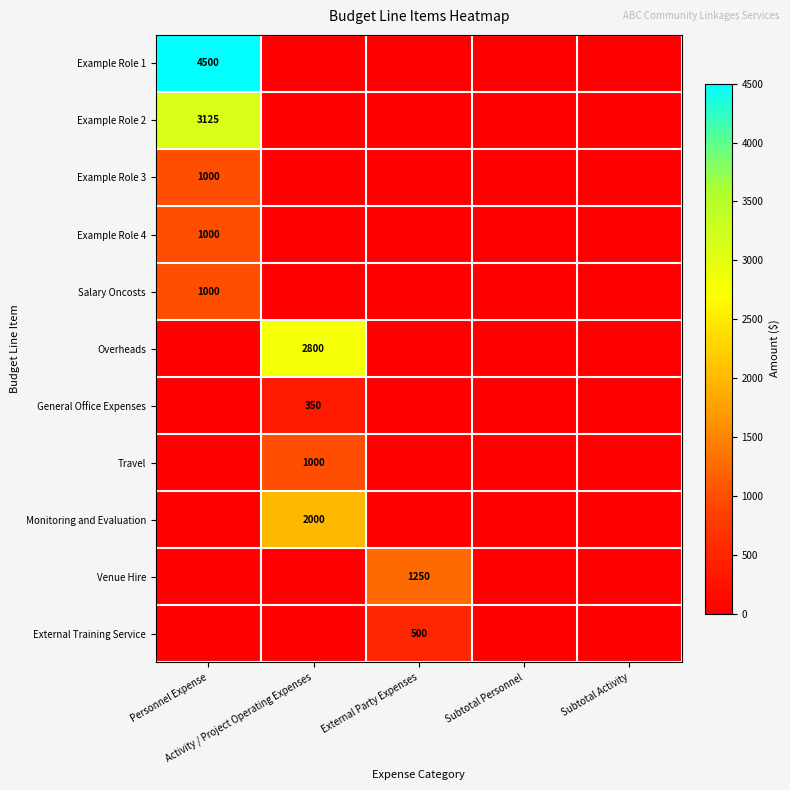

The value of Example Role 2 at External Party Expenses is 1019. True or false?

False